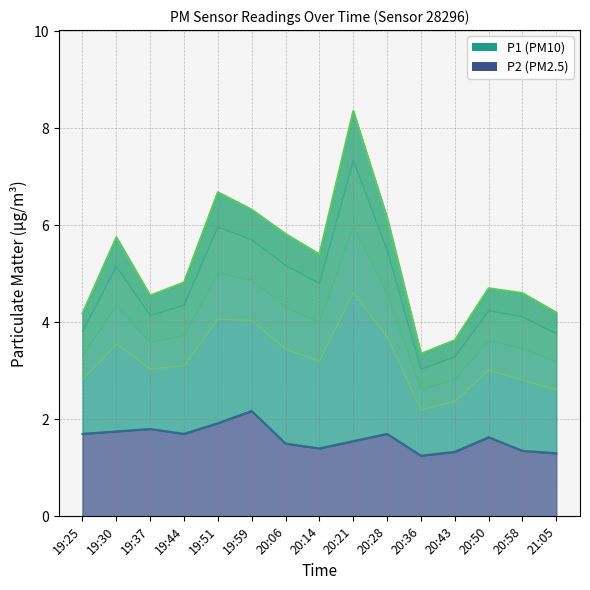

Reading left to right, list all the values displayed in this chart.

P1: 4.2	5.8	4.5	4.8	6.7	6.3	5.8	5.4	8.3	6.2	3.4	3.6	4.7	4.6	4.2
P2: 1.7	1.8	1.8	1.7	1.9	2.2	1.5	1.4	1.6	1.7	1.2	1.3	1.6	1.4	1.3